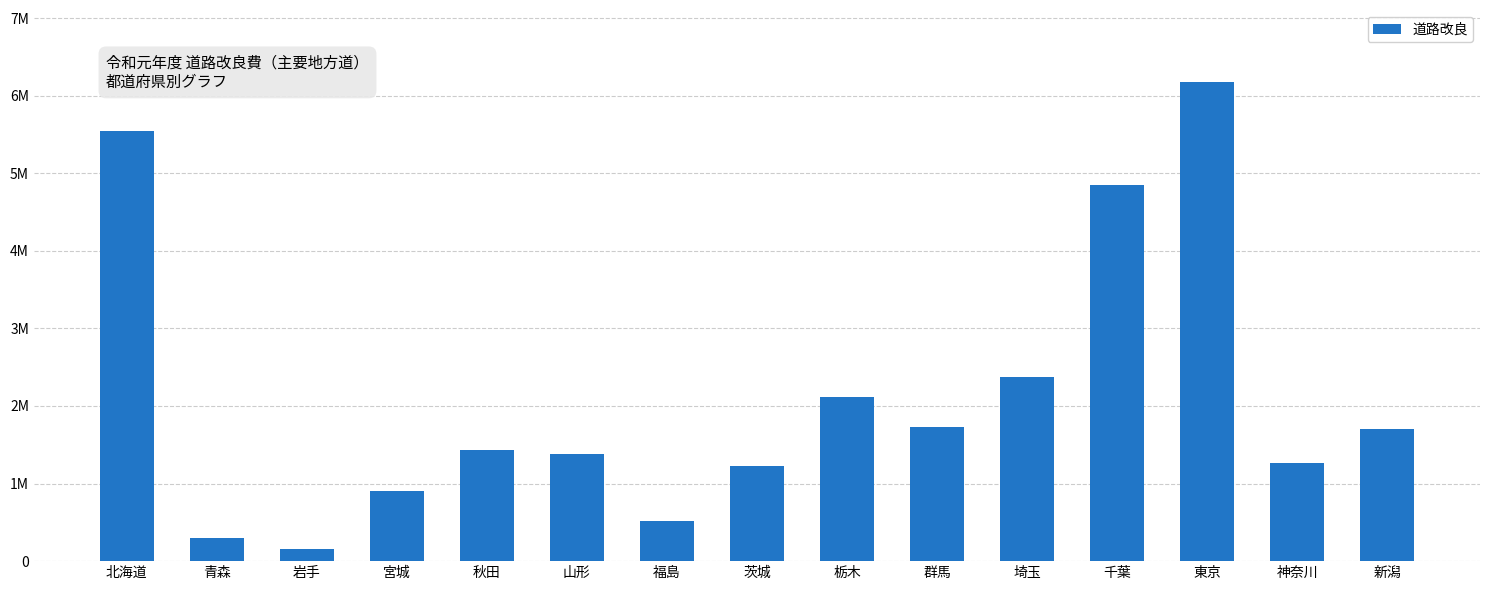

Does the chart contain any negative values?

No